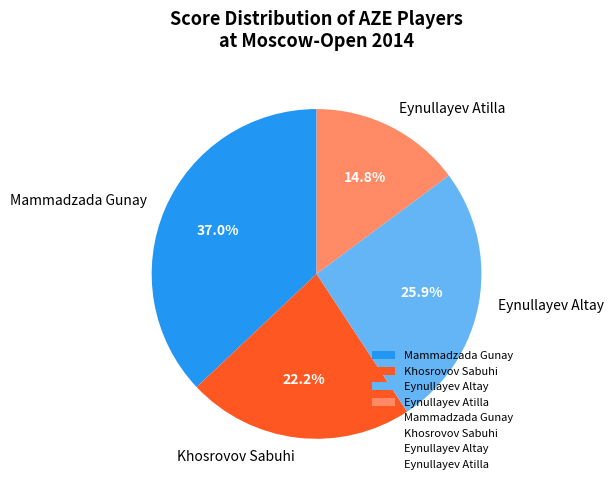

The Eynullayev Atilla slice represents 1% of the pie. True or false?

False